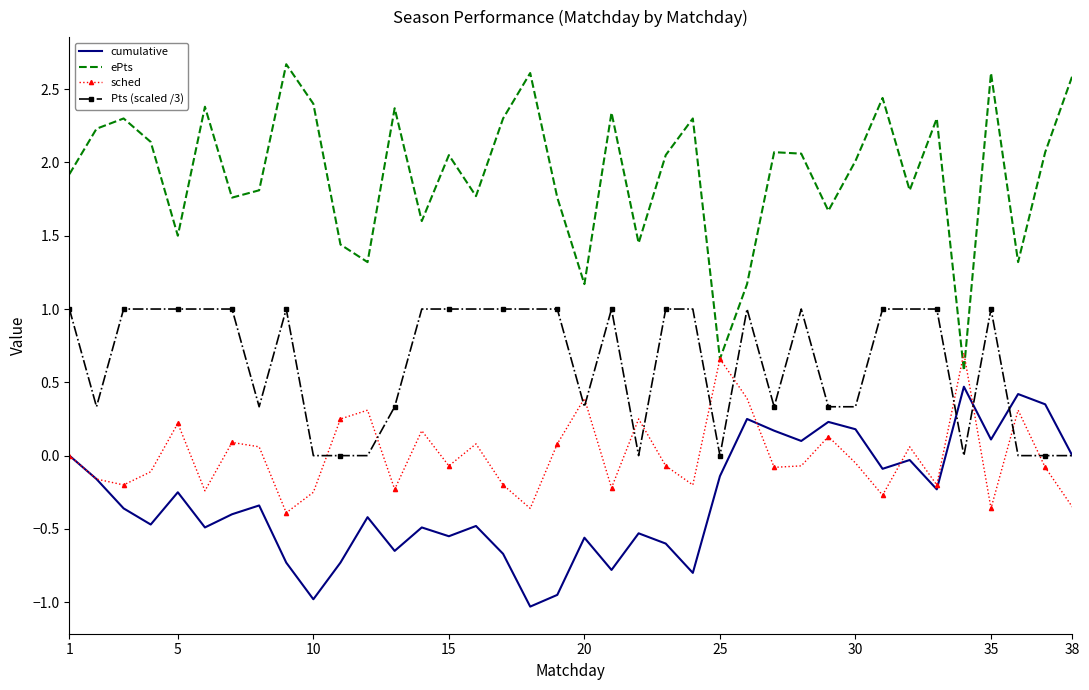

Which series has the largest range (max minus min)?

ePts